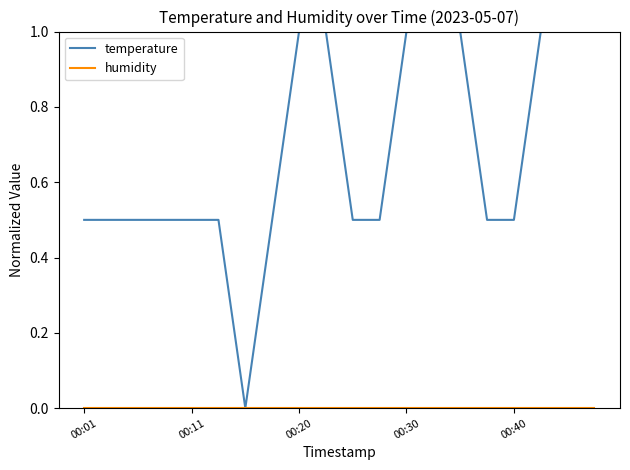

What is the highest value of the temperature series?

1.0